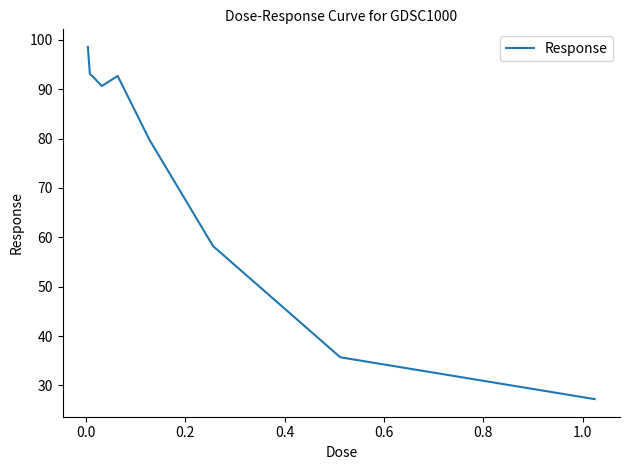

What is the average value?

74.3